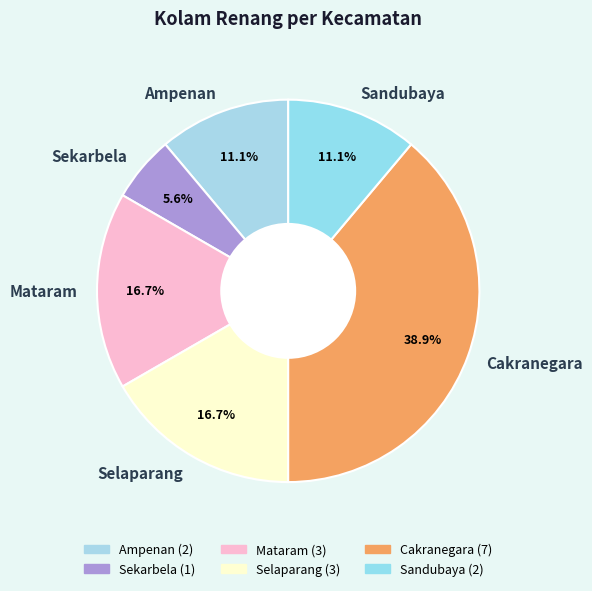

Count the number of slices in the pie.

6